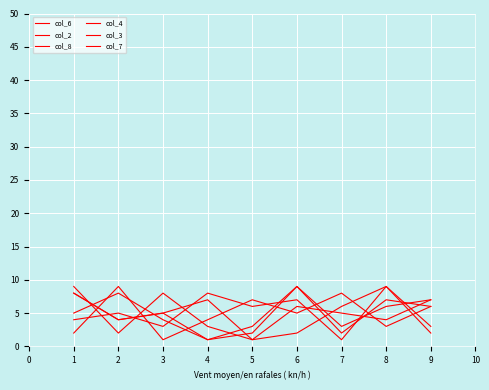

How many lines are shown in the chart?

6